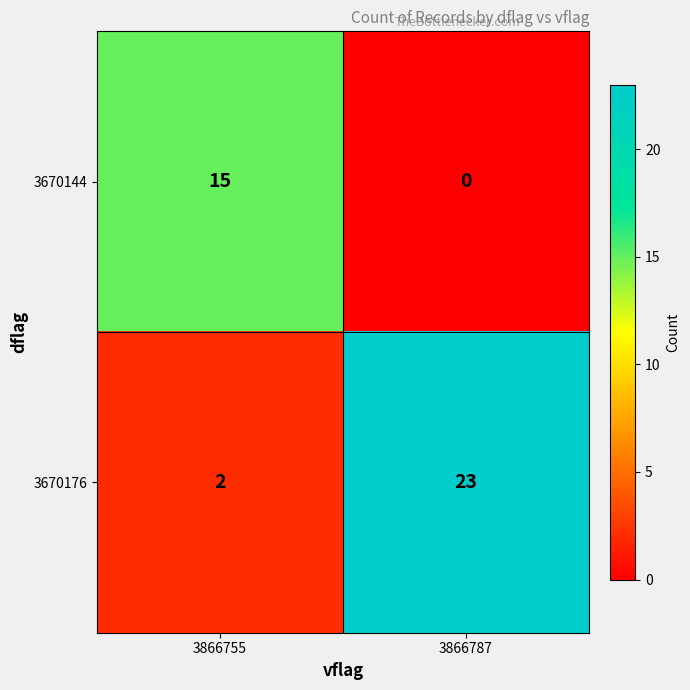

Reading right to left, what are all the values shown in this chart?

3670144: 0	15
3670176: 23	2